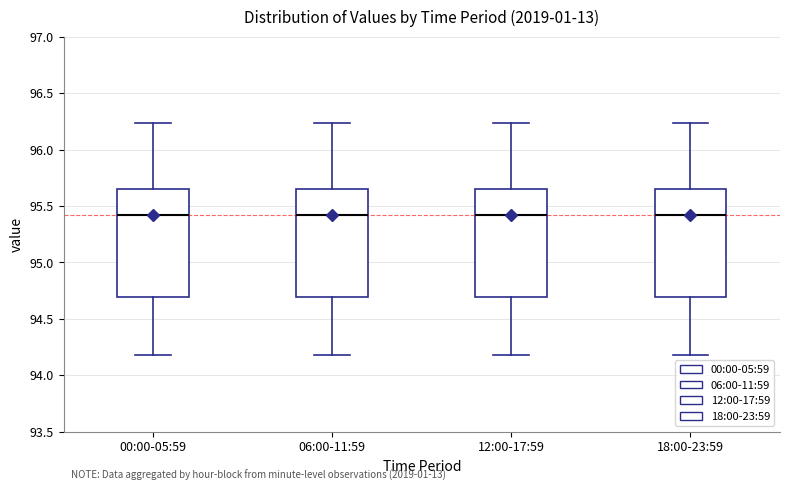

Reading left to right, read every box against the y-axis: the position of its median line, the range the box covers, and the ends of its whiskers. The values are not printed on the chart, so give them approximately, as read against the axis.

00:00-05:59: median 95.40, box 94.70 to 95.65, whiskers 94.20 to 96.25
06:00-11:59: median 95.40, box 94.70 to 95.65, whiskers 94.20 to 96.25
12:00-17:59: median 95.40, box 94.70 to 95.65, whiskers 94.20 to 96.25
18:00-23:59: median 95.40, box 94.70 to 95.65, whiskers 94.20 to 96.25